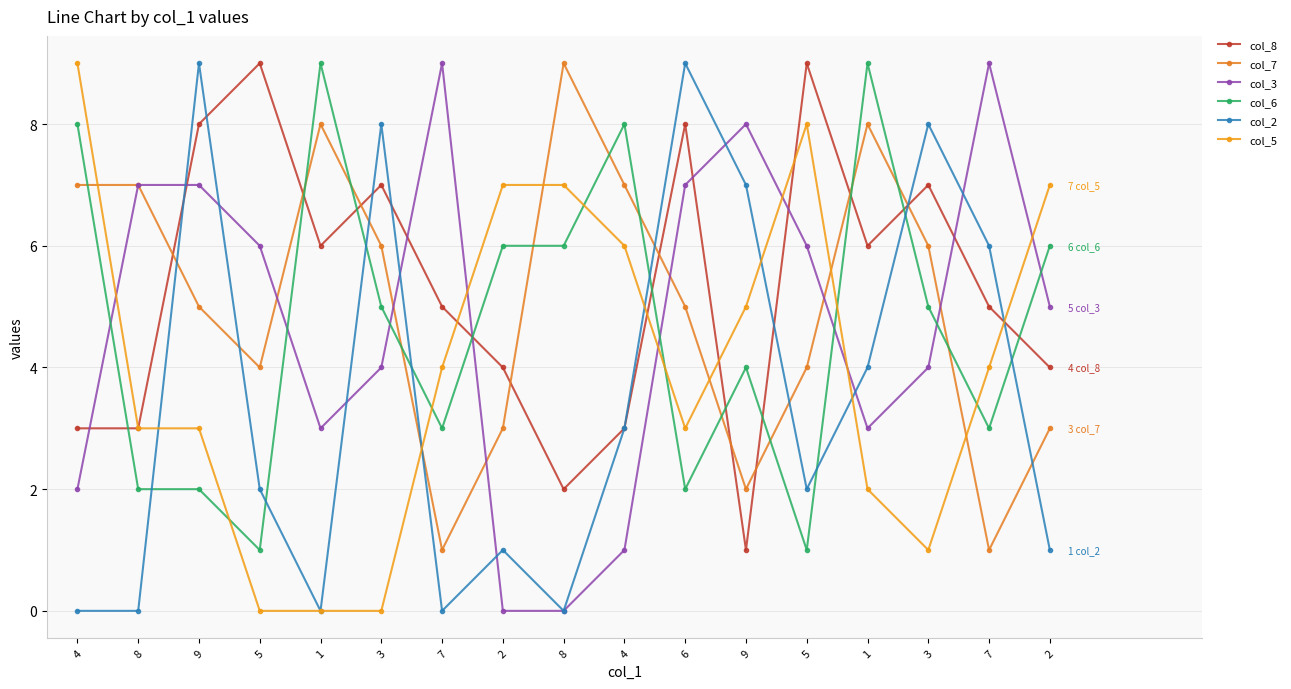

At which category is the sum across all series the highest?

9